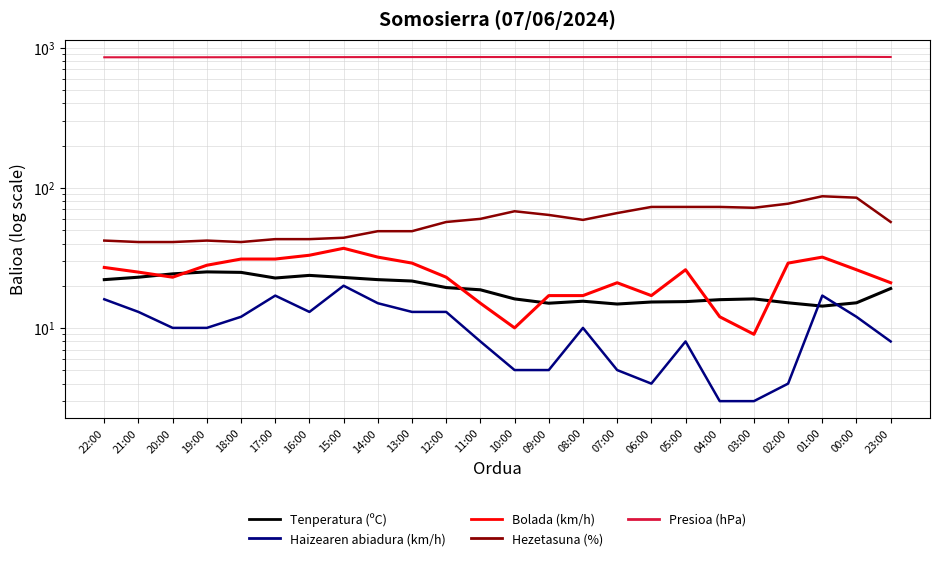

At which label is Hezetasuna (%) closest to 64?

09:00